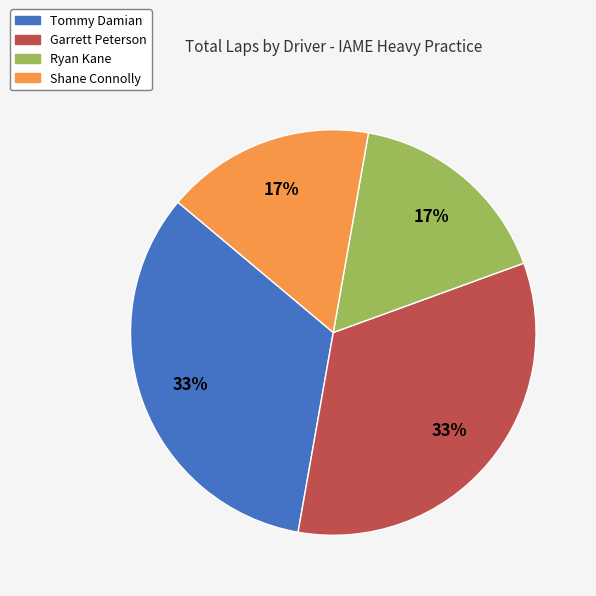

Count the number of slices in the pie.

4